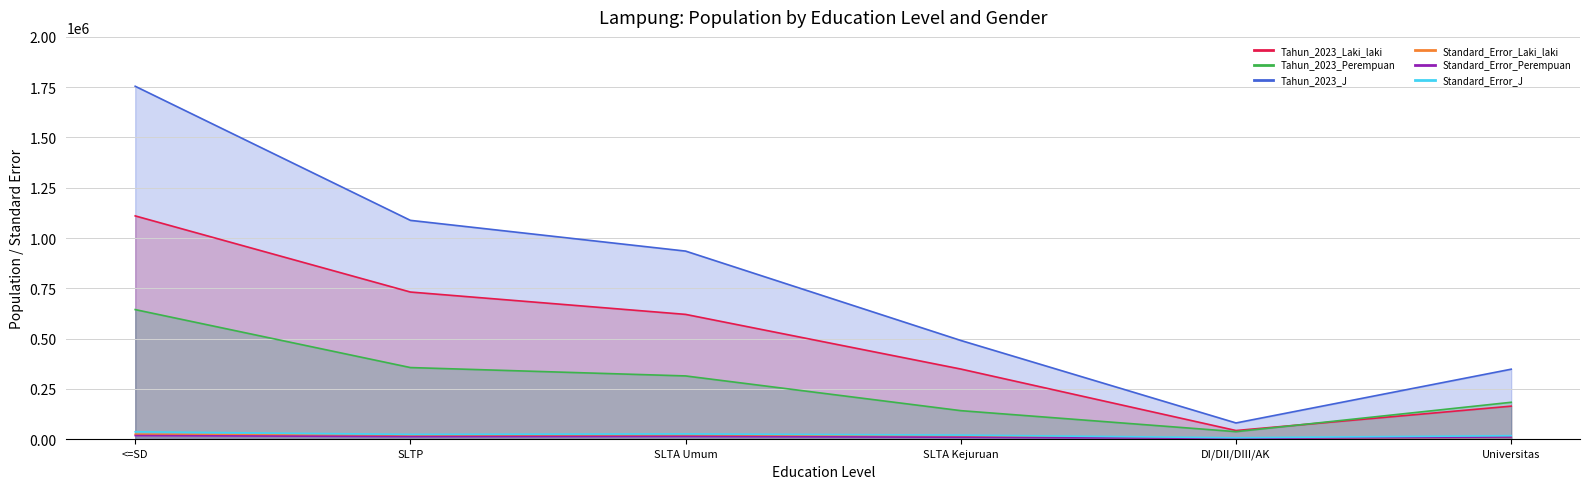

What position from the left is <=SD?

1